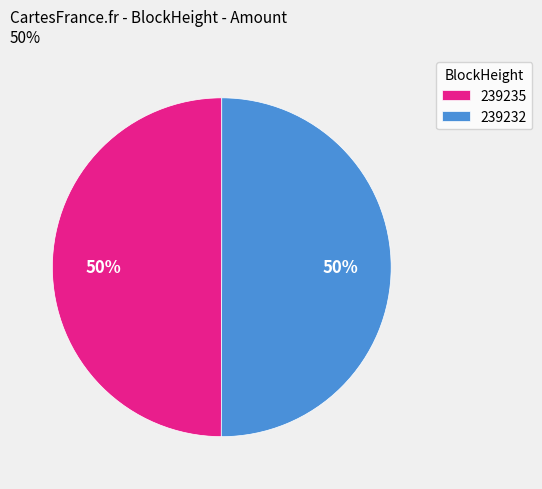

To the nearest percent, what is the combined percentage of 239235 and 239232?

100%